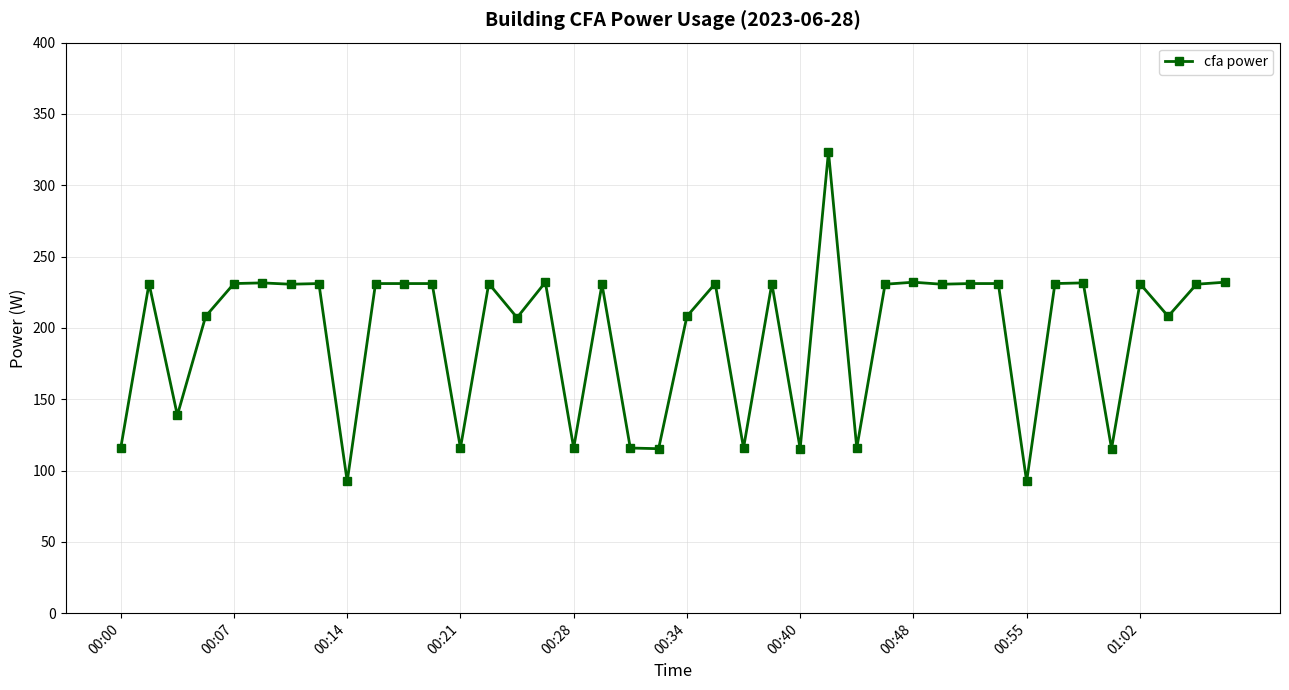

What is the maximum value shown in the chart?

323.4